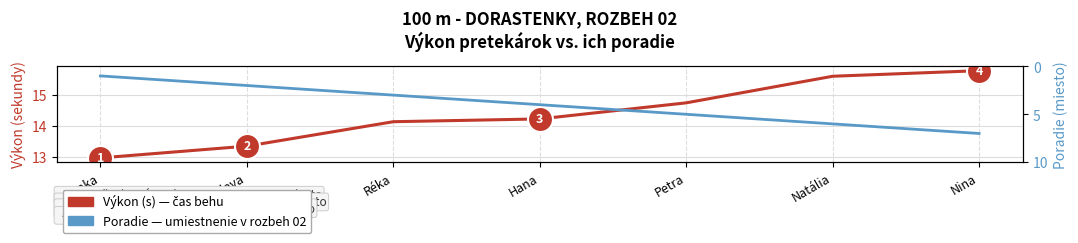

Which label corresponds to the largest value in the chart?

Nina